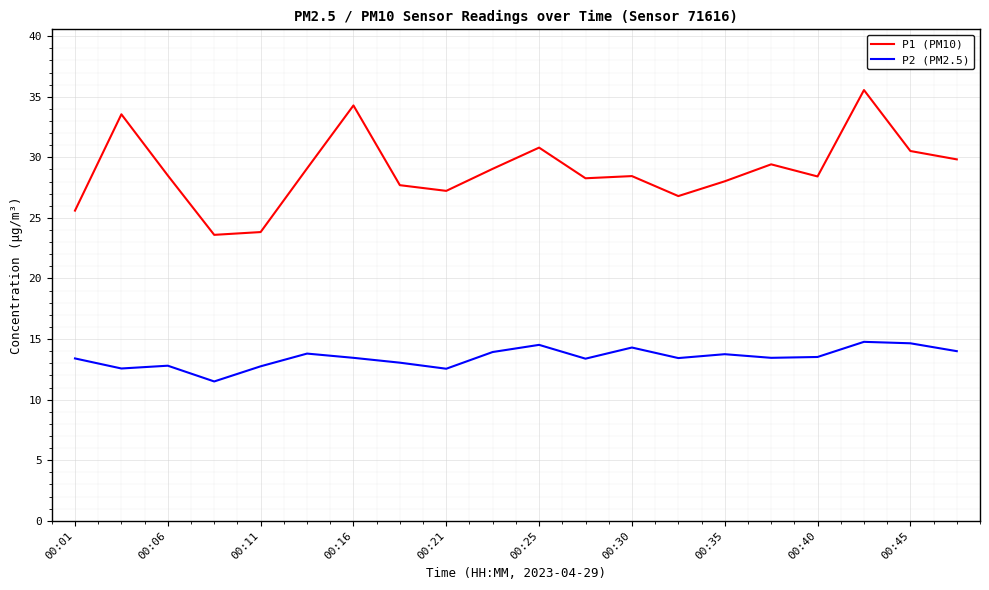

Which series has the largest range (max minus min)?

P1 (PM10)